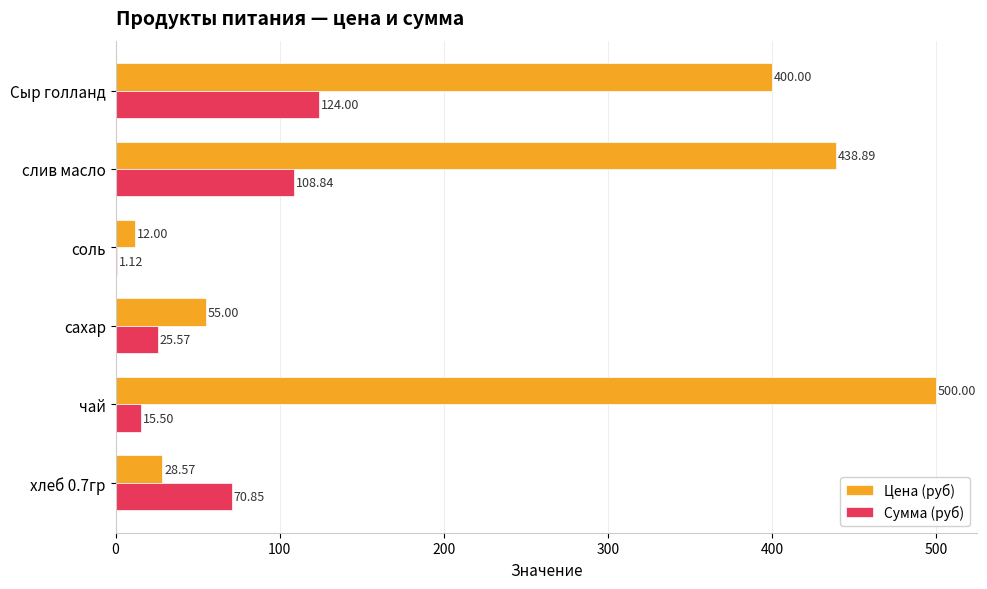

What is the average value of the Цена (руб) series?

239.1